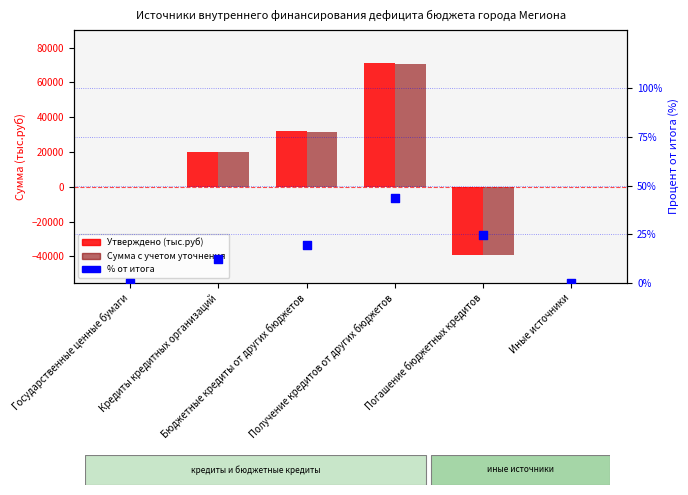

Which series has the widest spread of Y values?

Утверждено